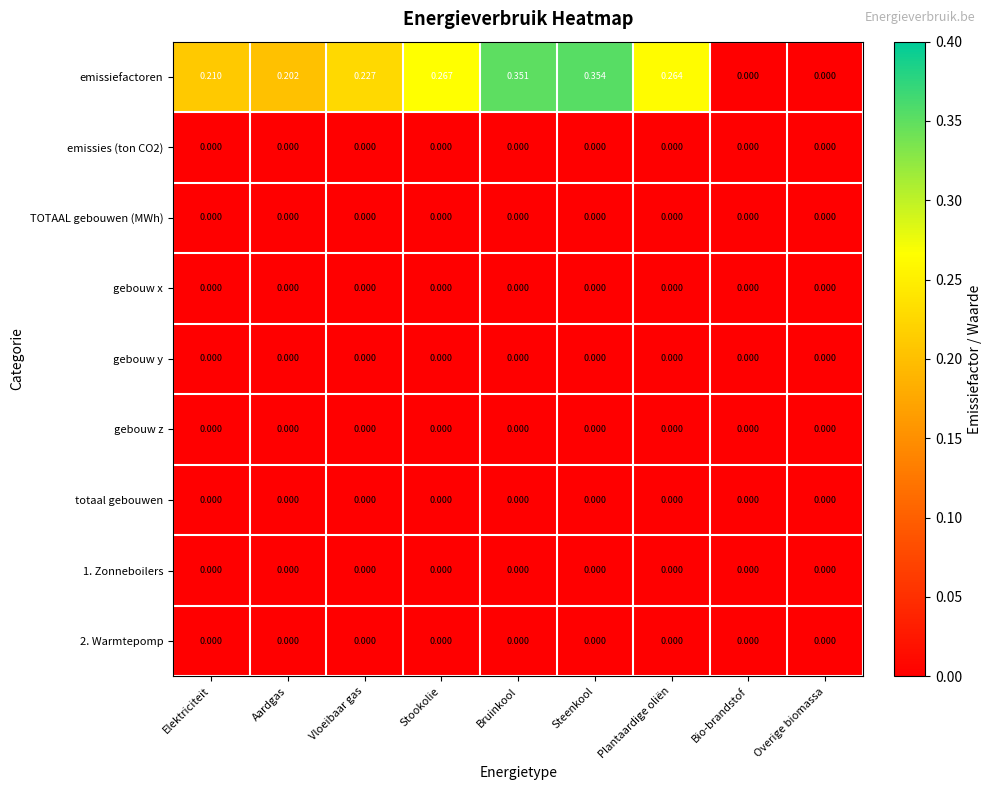

At which category does the chart reach its peak across all series?

Steenkool